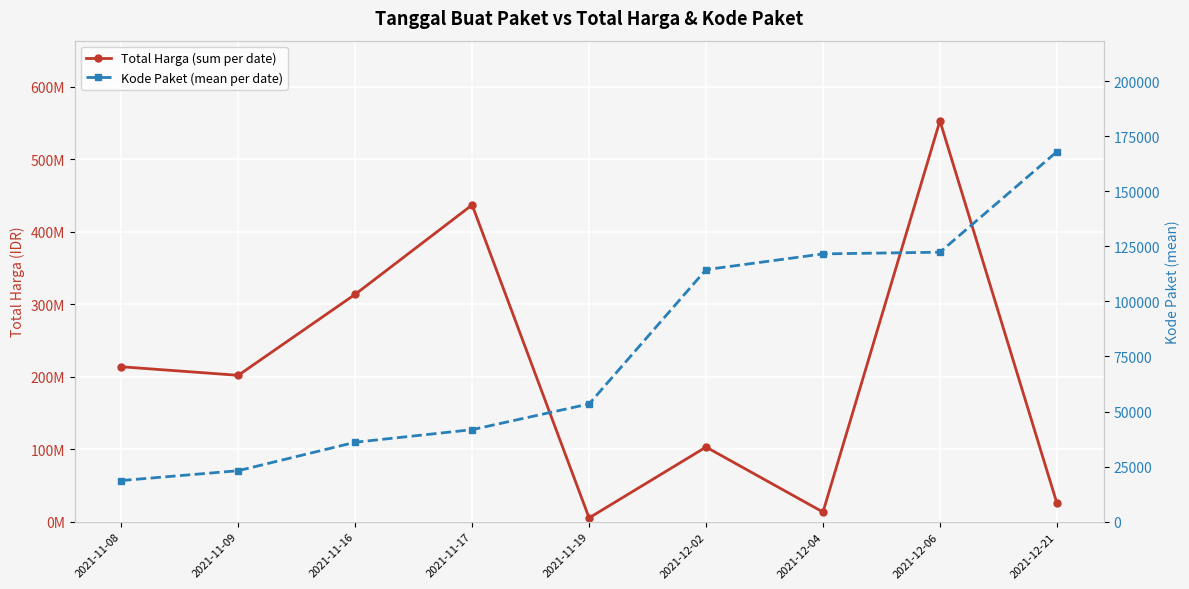

What is the total value across all series at 2021-12-04?

13466569.0